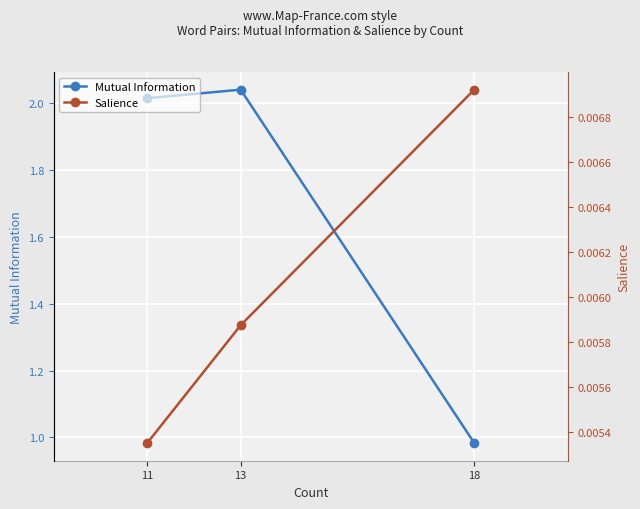

Does the chart display data point markers on the line(s)?

Yes